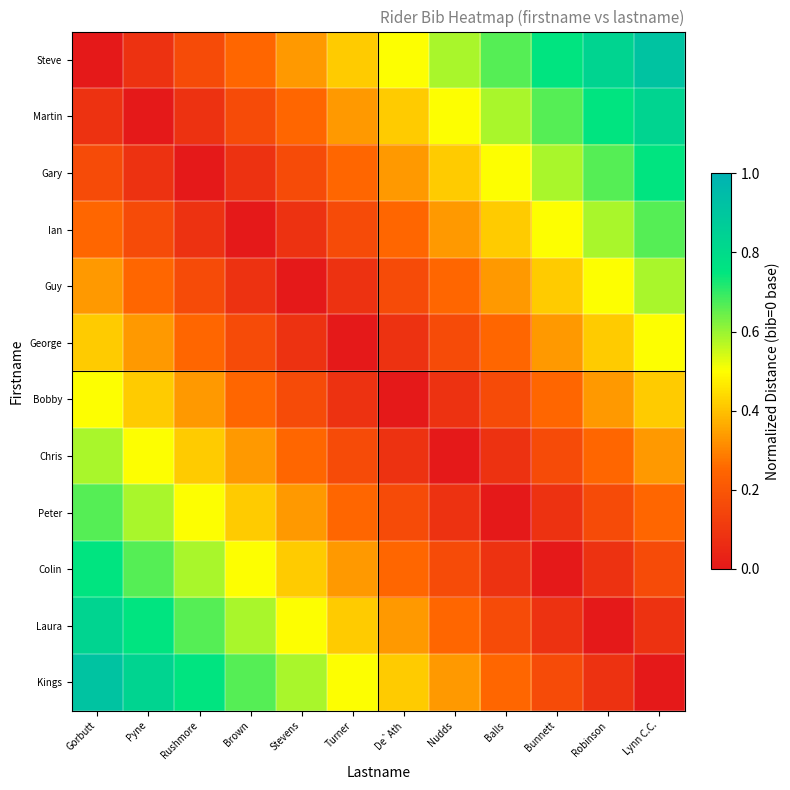

Reading left to right, transcribe all the data shown in this chart.

Steve: Gorbutt=0.0	Pyne=0.1	Rushmore=0.2	Brown=0.2	Stevens=0.3	Turner=0.4	De`Ath=0.5	Nudds=0.6	Balls=0.7	Bunnett=0.8	Robinson=0.8	Lynn C.C.=0.9
Martin: Gorbutt=0.1	Pyne=0.0	Rushmore=0.1	Brown=0.2	Stevens=0.2	Turner=0.3	De`Ath=0.4	Nudds=0.5	Balls=0.6	Bunnett=0.7	Robinson=0.8	Lynn C.C.=0.8
Gary: Gorbutt=0.2	Pyne=0.1	Rushmore=0.0	Brown=0.1	Stevens=0.2	Turner=0.2	De`Ath=0.3	Nudds=0.4	Balls=0.5	Bunnett=0.6	Robinson=0.7	Lynn C.C.=0.8
Ian: Gorbutt=0.2	Pyne=0.2	Rushmore=0.1	Brown=0.0	Stevens=0.1	Turner=0.2	De`Ath=0.2	Nudds=0.3	Balls=0.4	Bunnett=0.5	Robinson=0.6	Lynn C.C.=0.7
Guy: Gorbutt=0.3	Pyne=0.2	Rushmore=0.2	Brown=0.1	Stevens=0.0	Turner=0.1	De`Ath=0.2	Nudds=0.2	Balls=0.3	Bunnett=0.4	Robinson=0.5	Lynn C.C.=0.6
George: Gorbutt=0.4	Pyne=0.3	Rushmore=0.2	Brown=0.2	Stevens=0.1	Turner=0.0	De`Ath=0.1	Nudds=0.2	Balls=0.2	Bunnett=0.3	Robinson=0.4	Lynn C.C.=0.5
Bobby: Gorbutt=0.5	Pyne=0.4	Rushmore=0.3	Brown=0.2	Stevens=0.2	Turner=0.1	De`Ath=0.0	Nudds=0.1	Balls=0.2	Bunnett=0.2	Robinson=0.3	Lynn C.C.=0.4
Chris: Gorbutt=0.6	Pyne=0.5	Rushmore=0.4	Brown=0.3	Stevens=0.2	Turner=0.2	De`Ath=0.1	Nudds=0.0	Balls=0.1	Bunnett=0.2	Robinson=0.2	Lynn C.C.=0.3
Peter: Gorbutt=0.7	Pyne=0.6	Rushmore=0.5	Brown=0.4	Stevens=0.3	Turner=0.2	De`Ath=0.2	Nudds=0.1	Balls=0.0	Bunnett=0.1	Robinson=0.2	Lynn C.C.=0.2
Colin: Gorbutt=0.8	Pyne=0.7	Rushmore=0.6	Brown=0.5	Stevens=0.4	Turner=0.3	De`Ath=0.2	Nudds=0.2	Balls=0.1	Bunnett=0.0	Robinson=0.1	Lynn C.C.=0.2
Laura: Gorbutt=0.8	Pyne=0.8	Rushmore=0.7	Brown=0.6	Stevens=0.5	Turner=0.4	De`Ath=0.3	Nudds=0.2	Balls=0.2	Bunnett=0.1	Robinson=0.0	Lynn C.C.=0.1
Kings: Gorbutt=0.9	Pyne=0.8	Rushmore=0.8	Brown=0.7	Stevens=0.6	Turner=0.5	De`Ath=0.4	Nudds=0.3	Balls=0.2	Bunnett=0.2	Robinson=0.1	Lynn C.C.=0.0